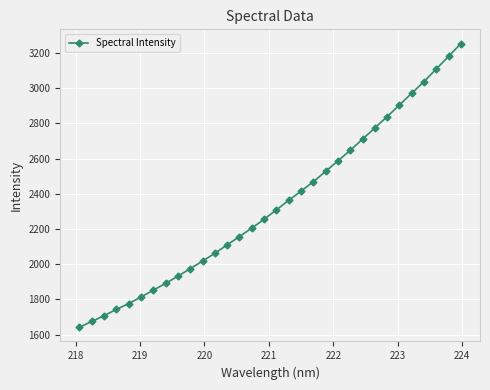

True or false: the data has more than 2 interior local peaks.

False